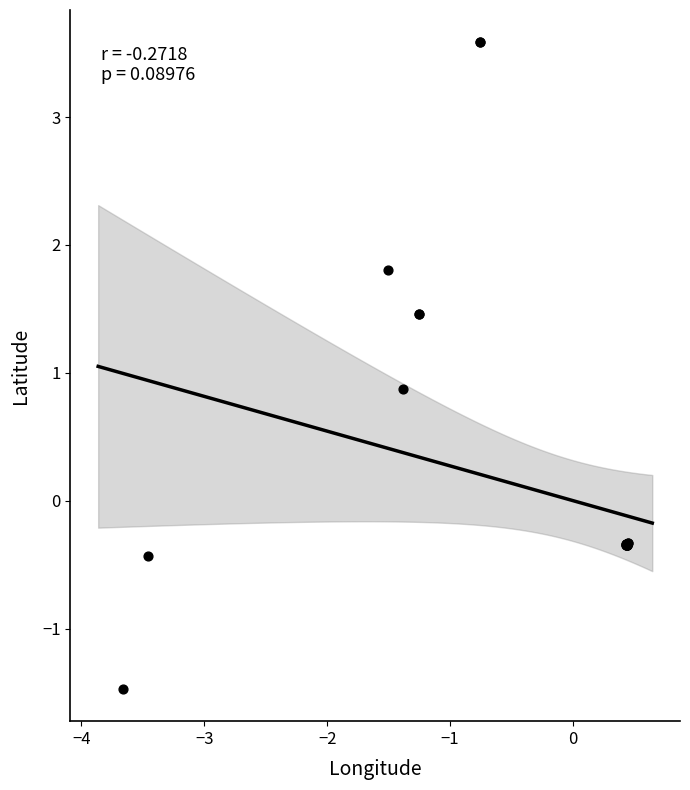

What Y value in the scatter plot is closest to 1?

0.9